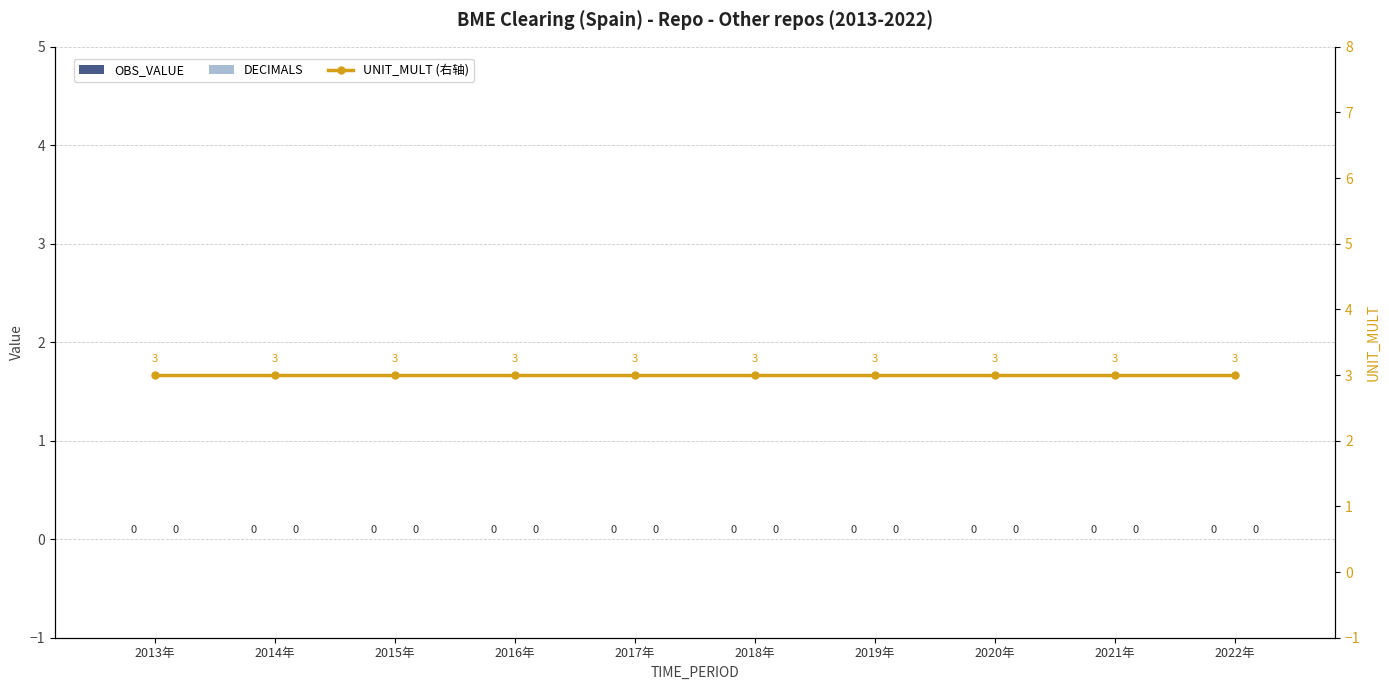

What is the difference between the highest and lowest values at 2013年?

3